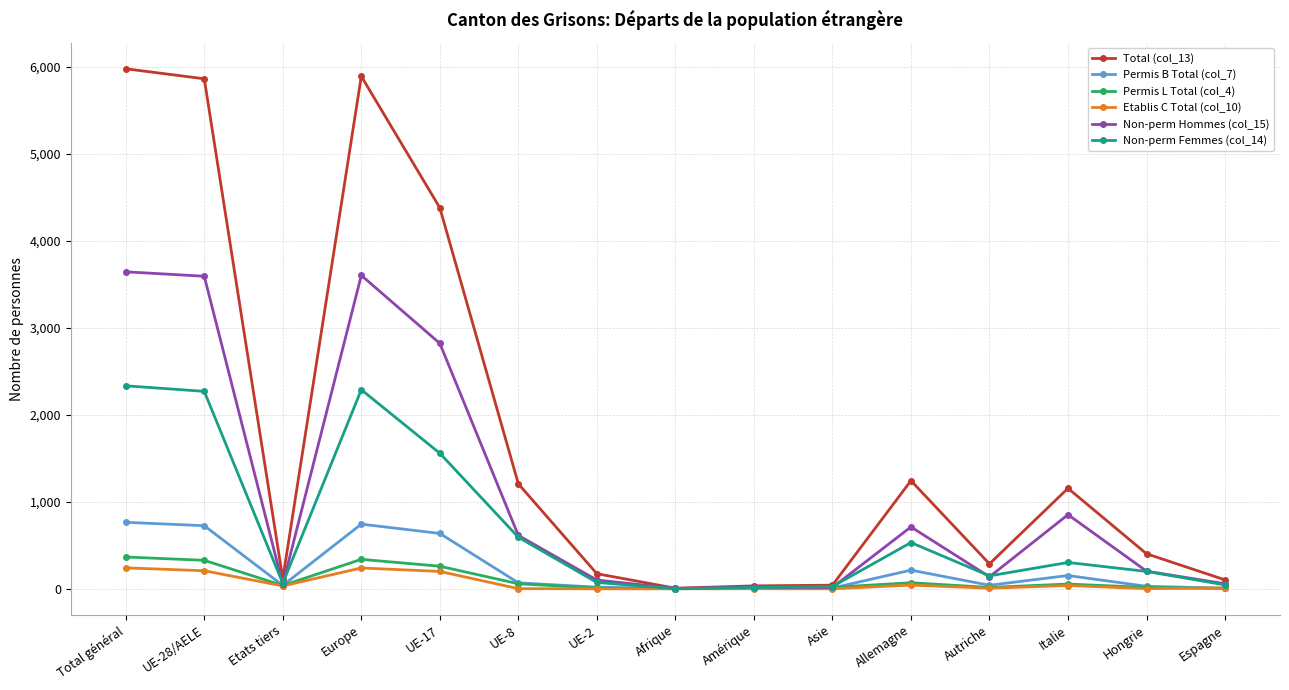

What is the average value of the Permis B Total (col_7) series?

231